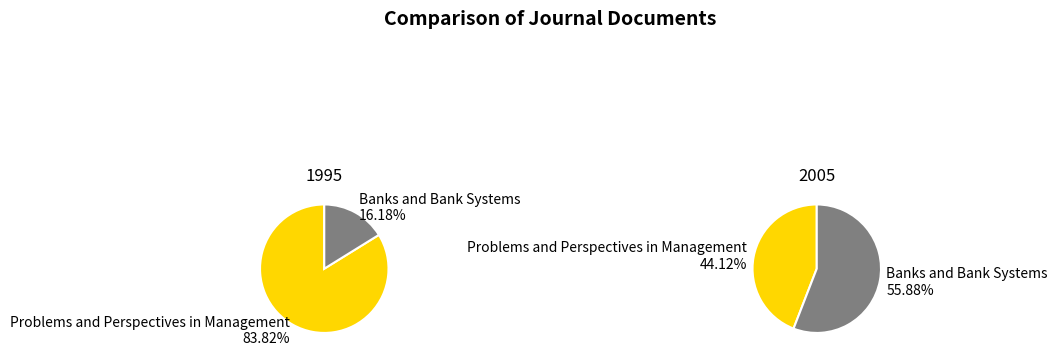

To the nearest percent, what is the difference between the largest and smallest slice percentages?

12%